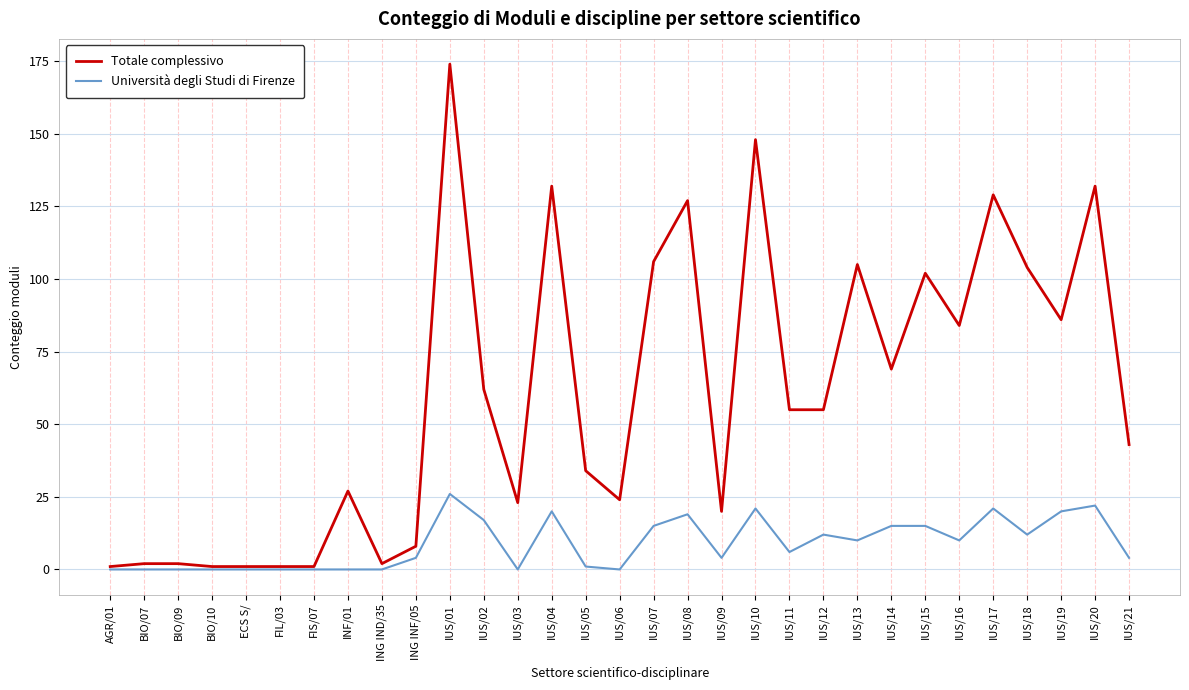

Which category has the highest value across all series?

IUS/01